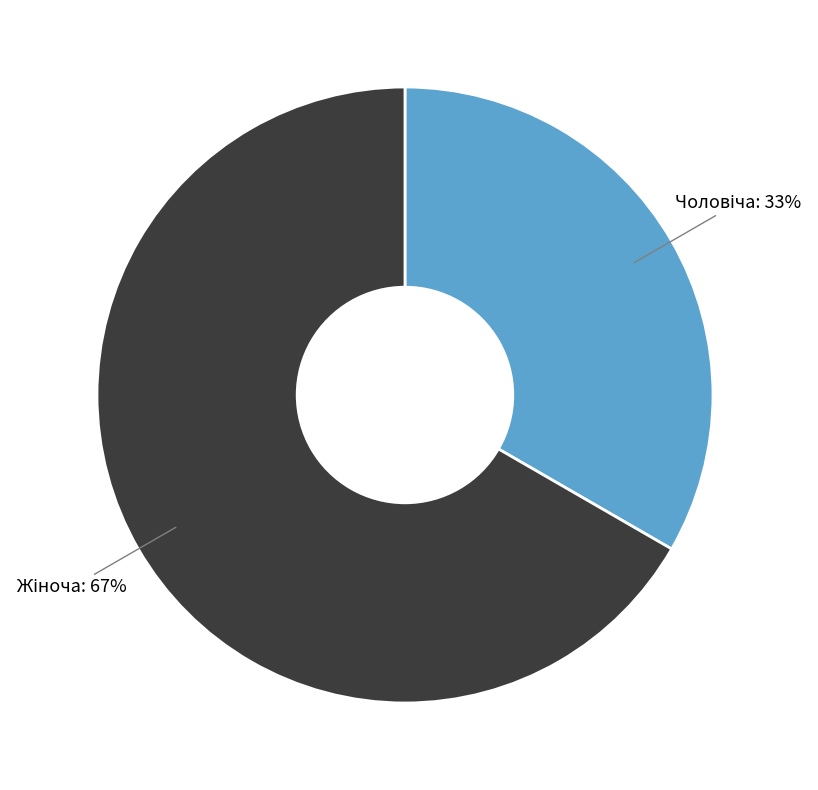

To the nearest percent, what is the average slice percentage?

50%